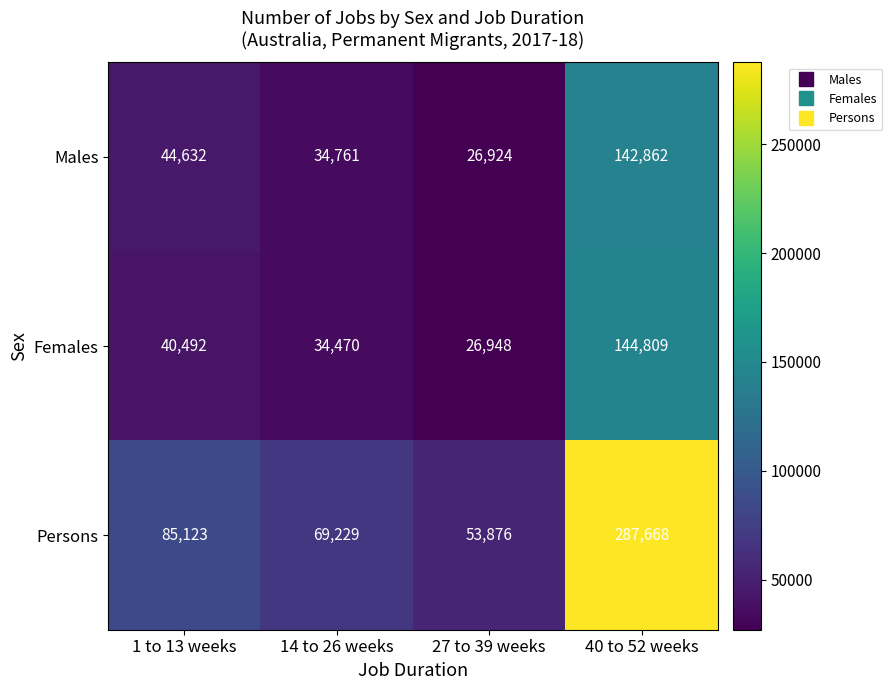

At how many categories does at least one series exceed 194303?

1